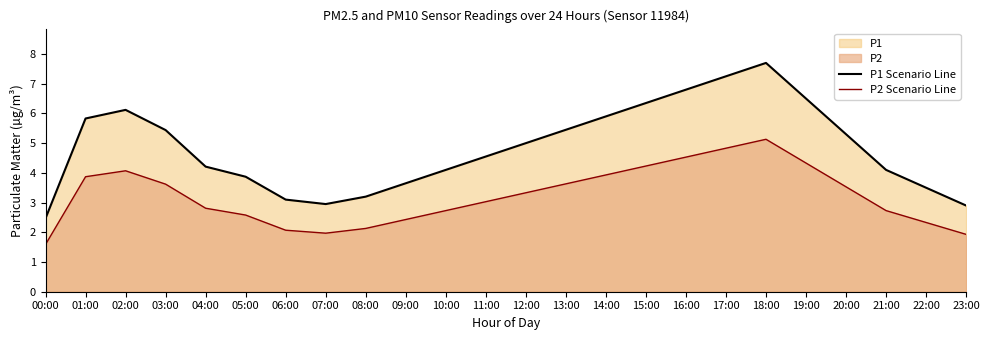

Which series has the widest spread of values?

P1 Scenario Line